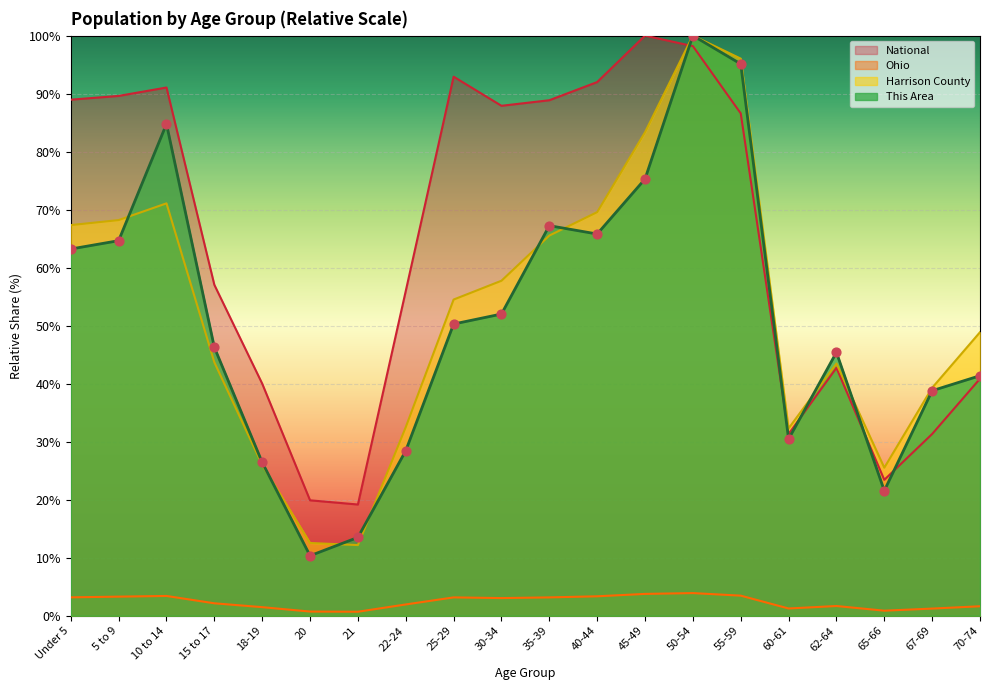

Which series reaches the minimum Y coordinate?

Ohio